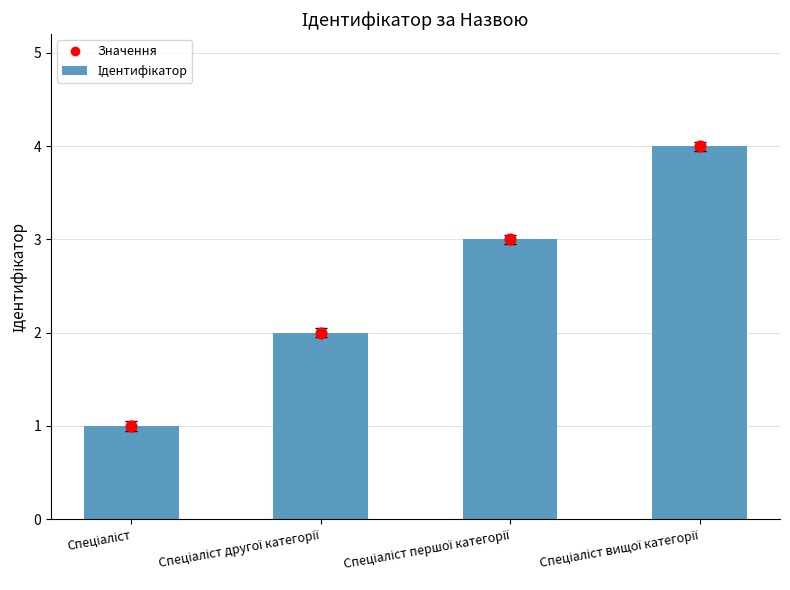

Which series contains the highest Y value?

Ідентифікатор